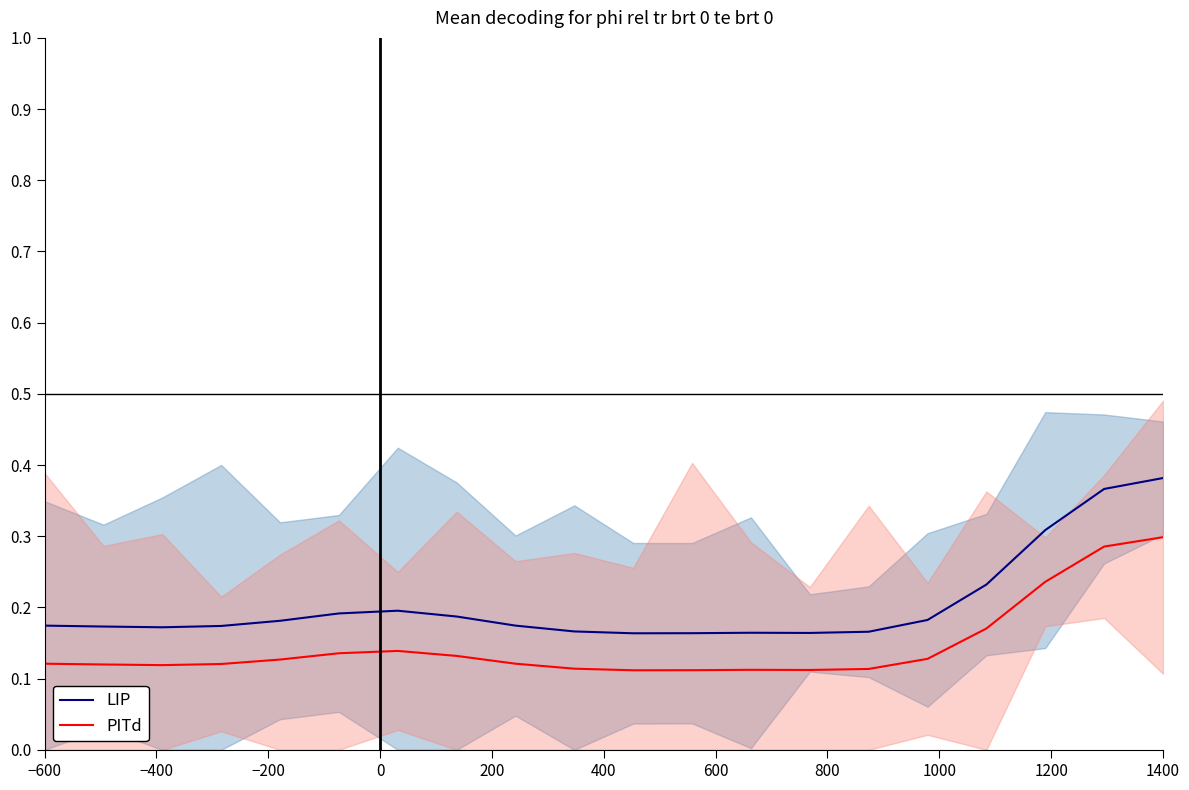

Rank the series by their average value, from lowest to highest.

PITd, LIP